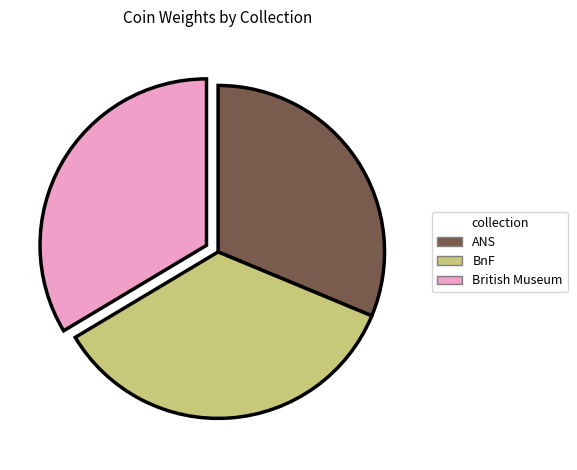

Is there any slice that represents more than half of the pie?

No